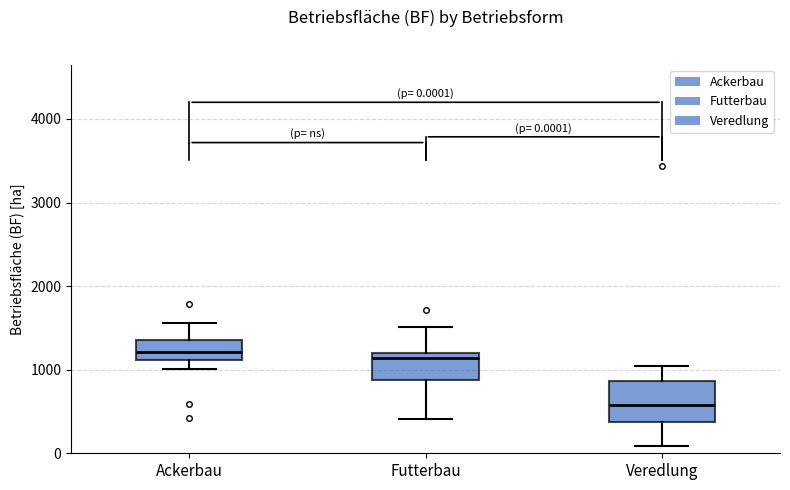

Which box is the tallest, from its lower edge to its upper edge?

Veredlung